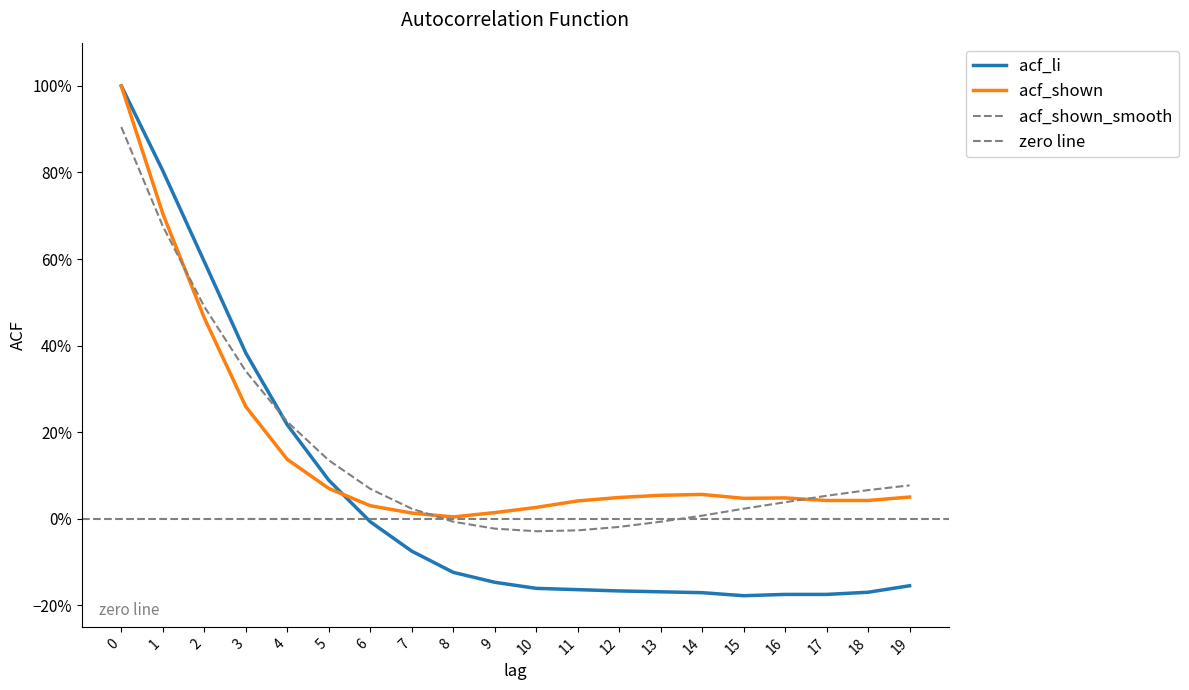

How many values in the acf_li series are below 0?

14